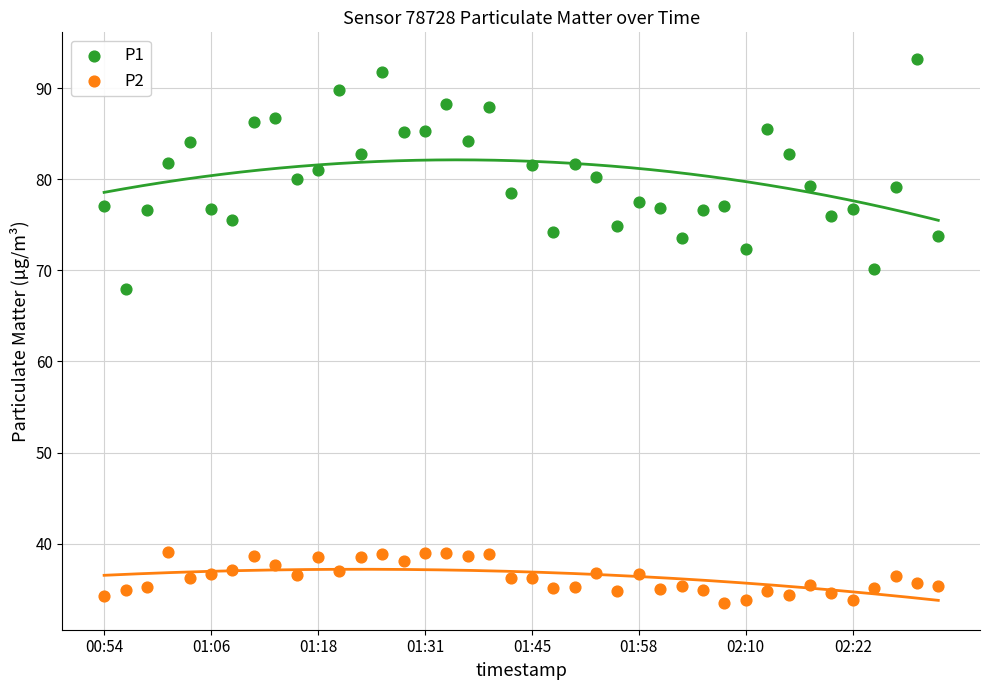

Across all series, what Y value is closest to 63?

68.0